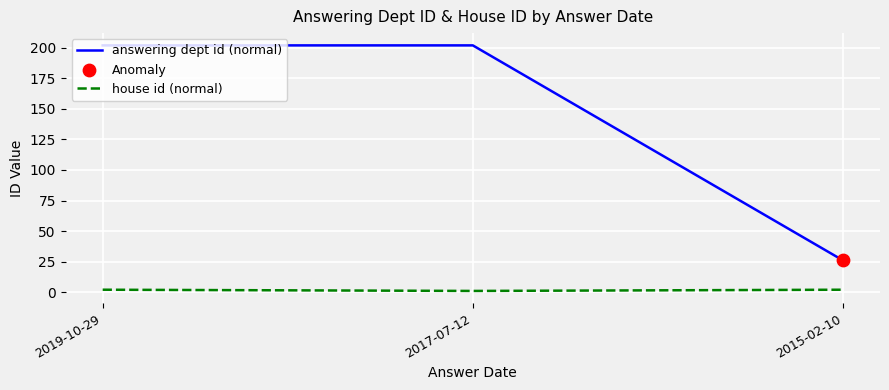

At how many categories does at least one series exceed 180?

2